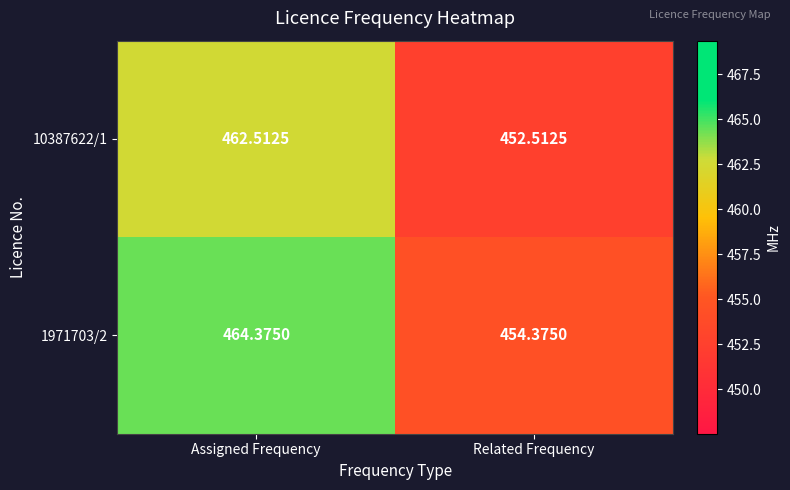

How many distinct data groups are displayed?

2